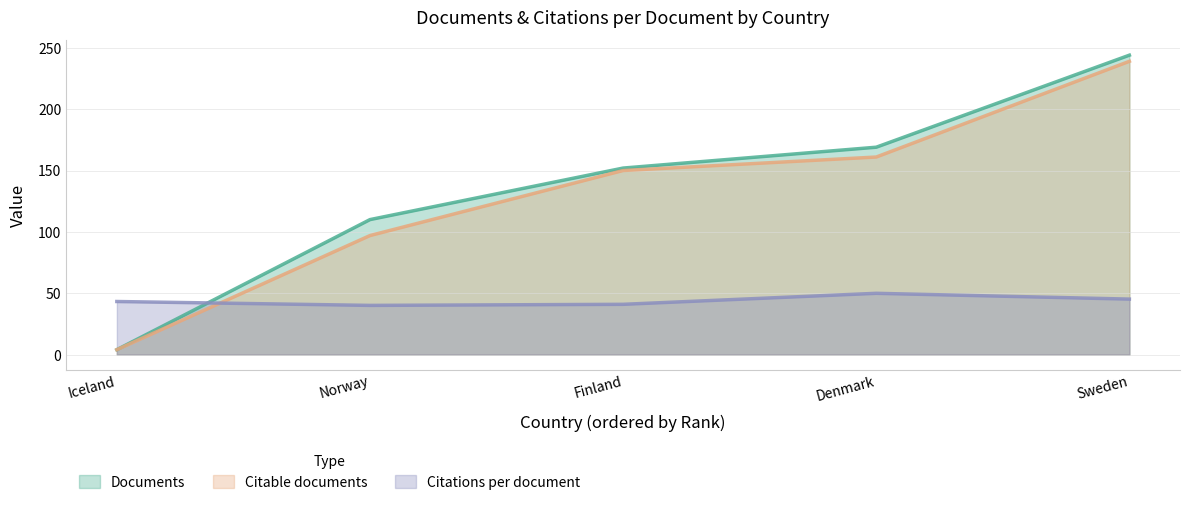

Reading right to left, list all the values displayed in this chart.

Documents: 244.0	169.0	152.0	110.0	4.0
Citable documents: 239.0	161.0	150.0	97.0	4.0
Citations per document: 45.2	49.9	41.0	40.1	43.2